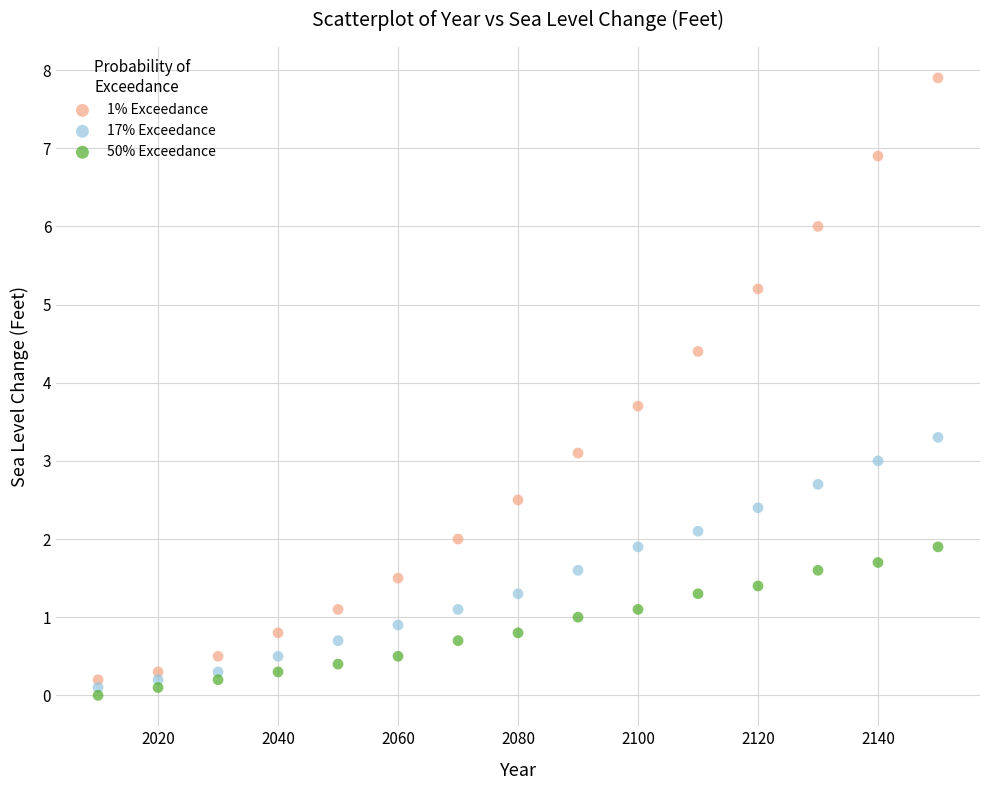

Across all data points, what is the range of X values (max minus min)?

140.0